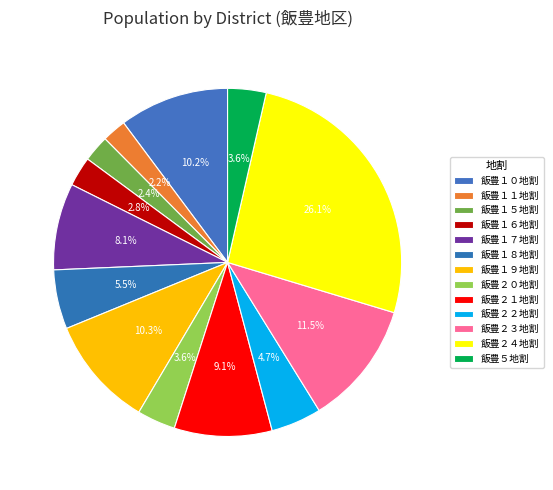

Does 飯豊２１地割 represent more than half of the total?

No